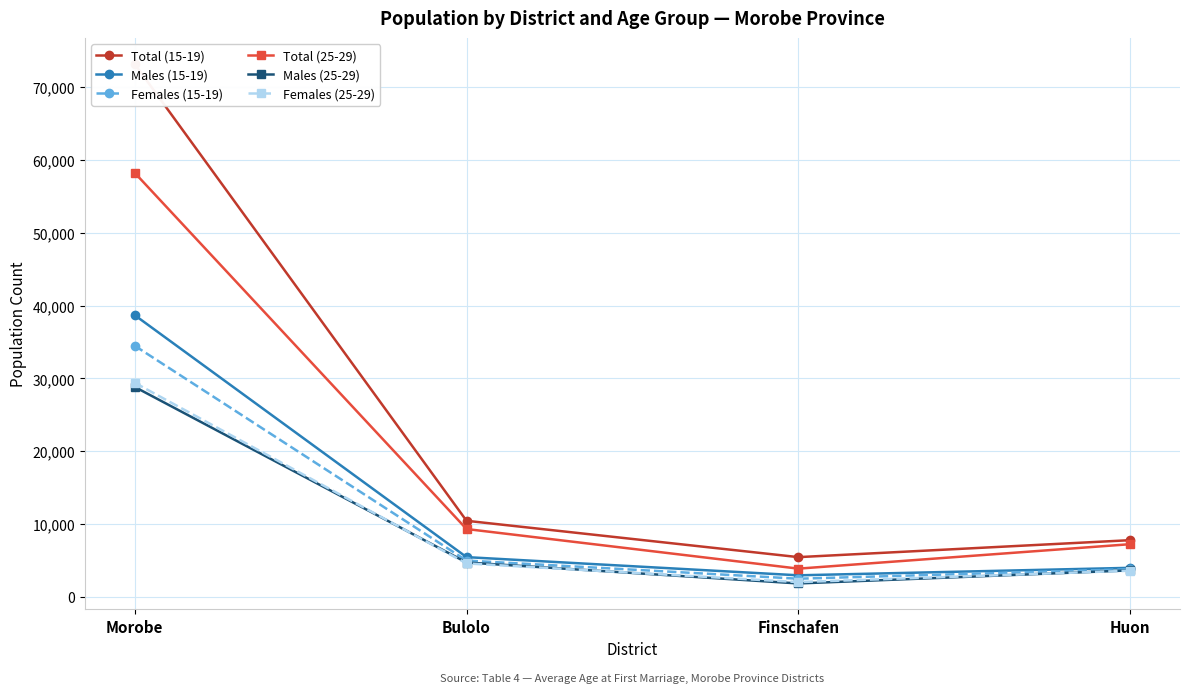

Between Morobe and Bulolo, which is larger?

Morobe